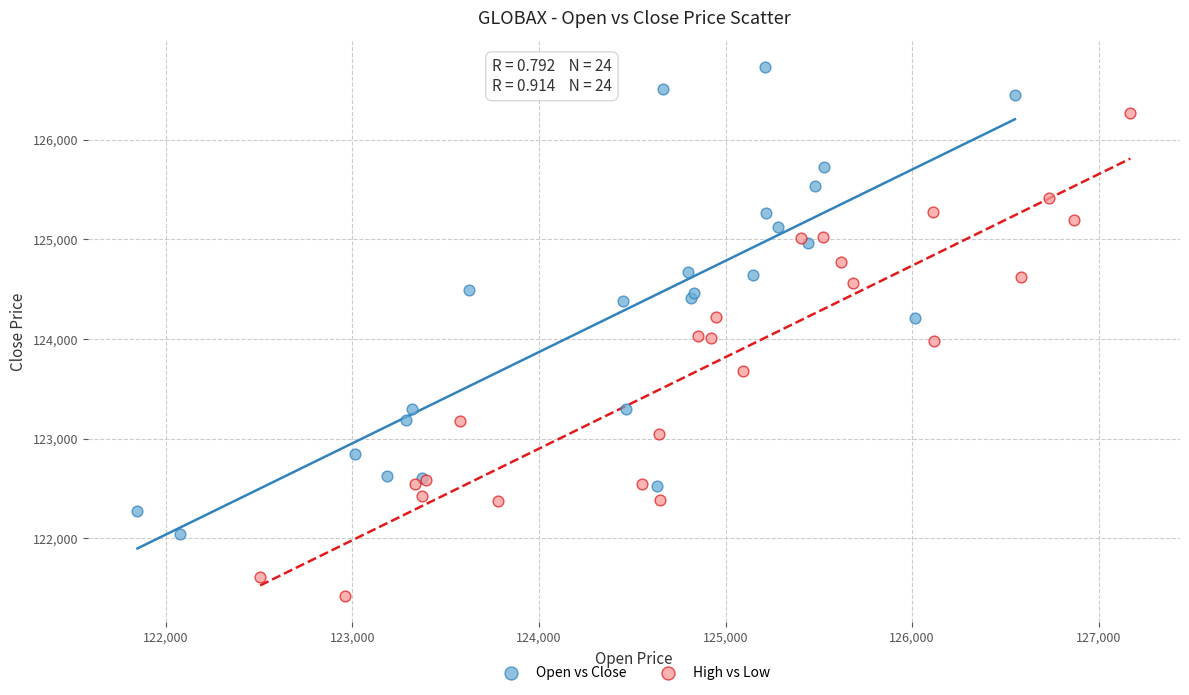

Which series reaches the minimum Y coordinate?

High vs Low